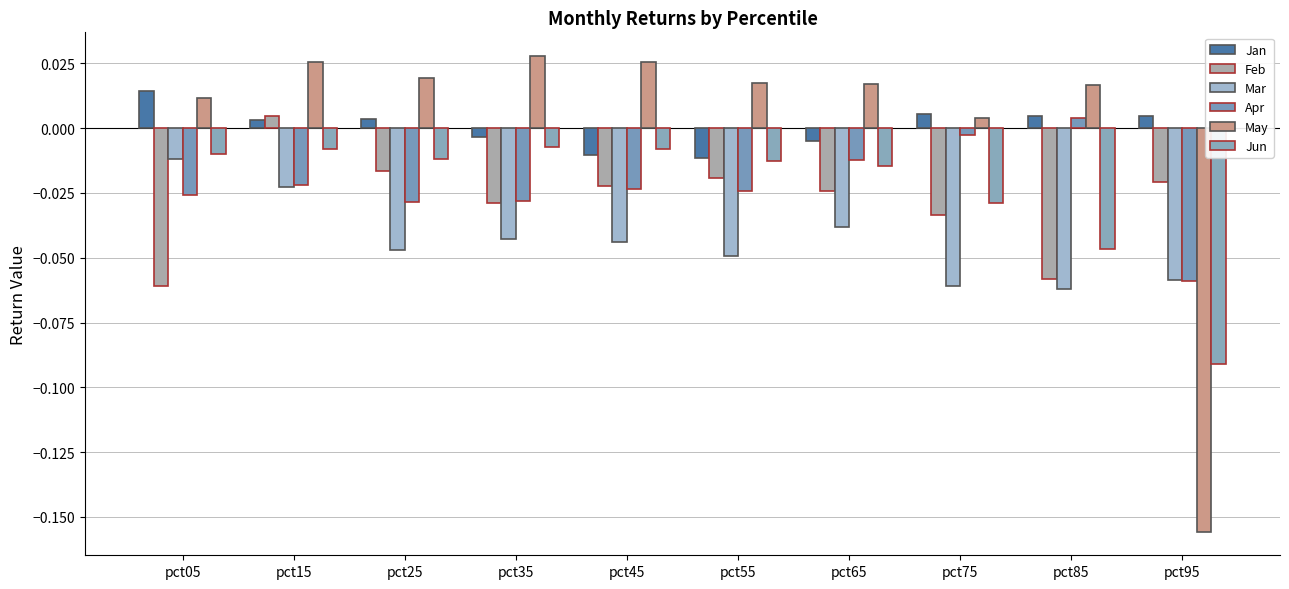

How many data points in May are above 0?

9